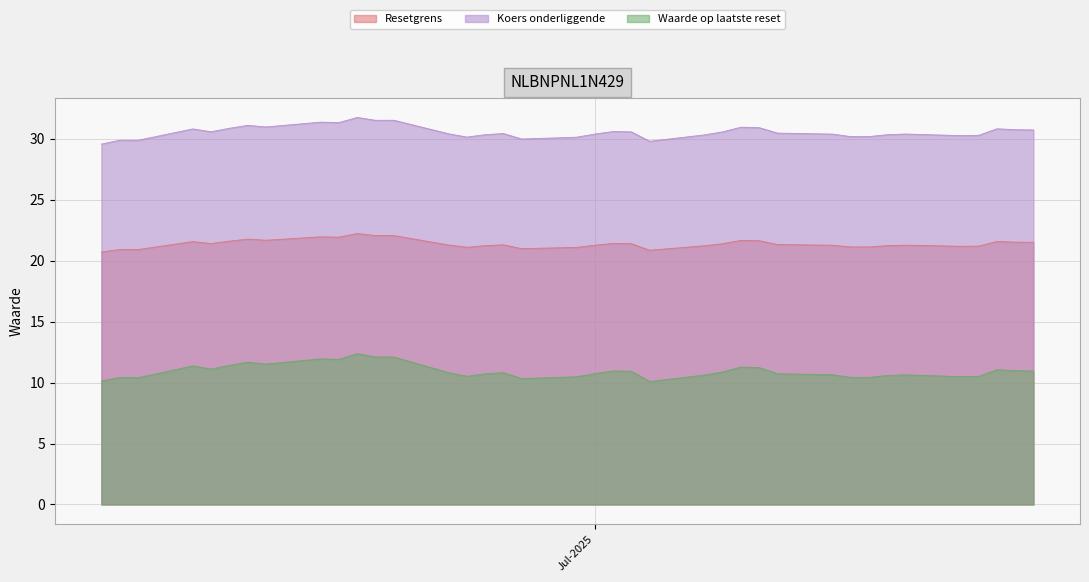

Which series has the largest total across all categories?

Koers onderliggende